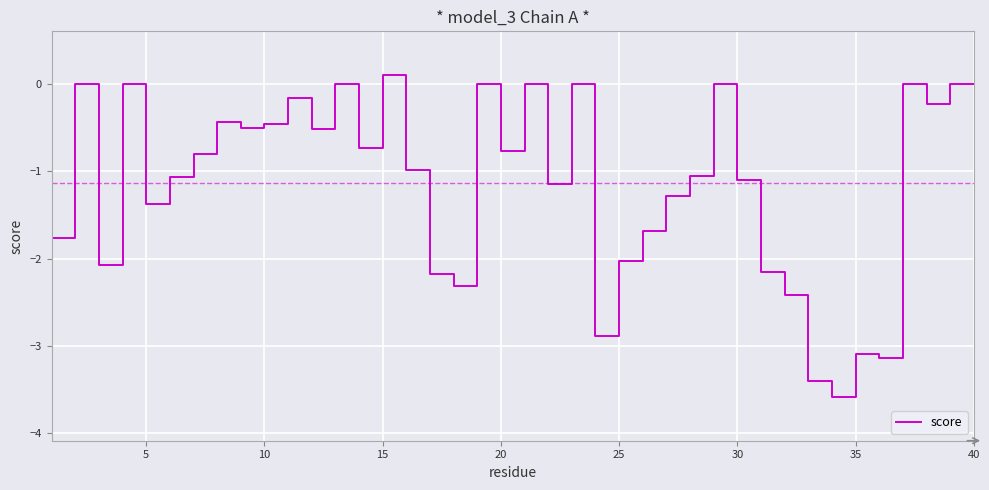

What is the difference between the maximum and minimum values?

3.7